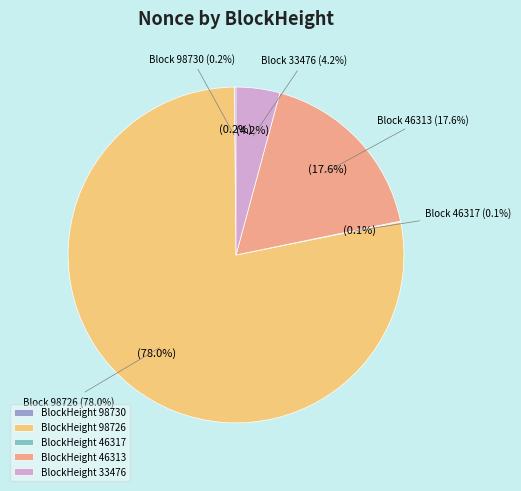

Combined, what portion of the pie is 98730 and 33480?

0.2%